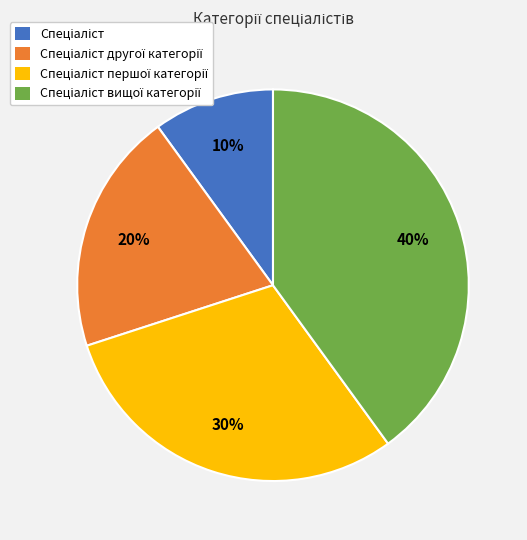

How many segments does this pie chart have?

4